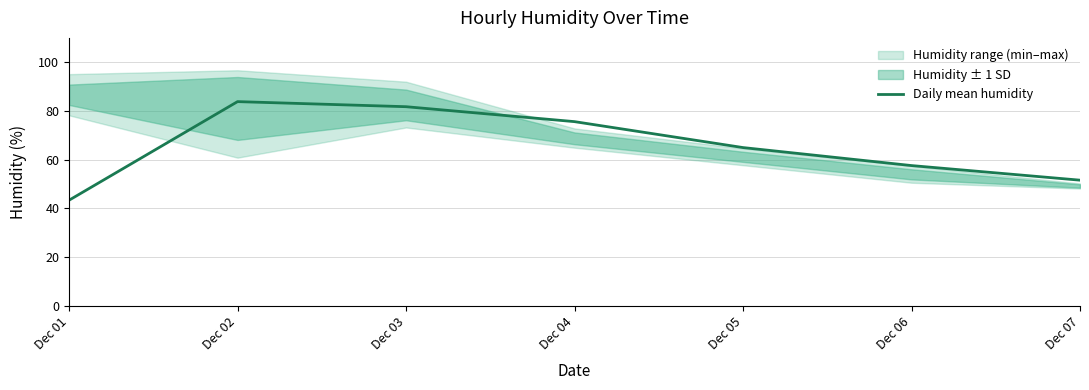

At which label is the value closest to 63?

Dec 05